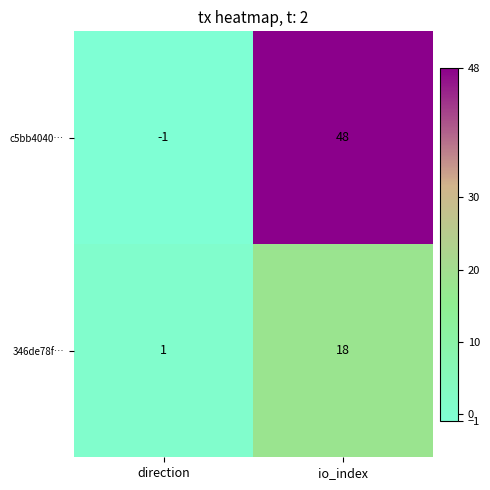

Is it true that c5bb4040… equals 63 at io_index?

False